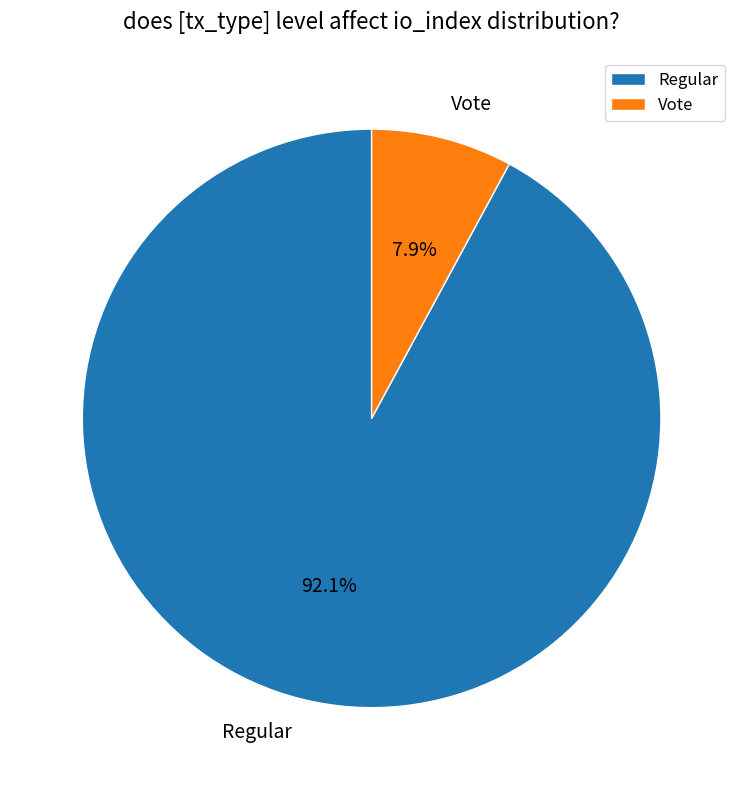

Is the sum of Vote and Regular greater than half?

Yes